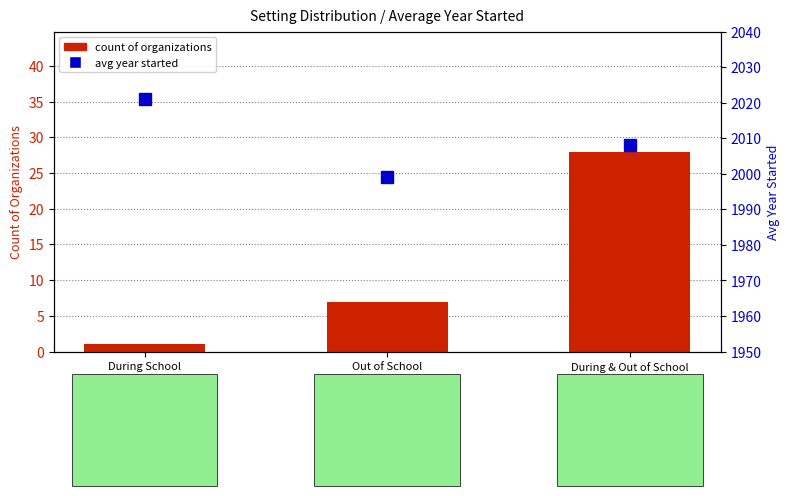

Which category has the lowest value in the avg year started series?

Out of School